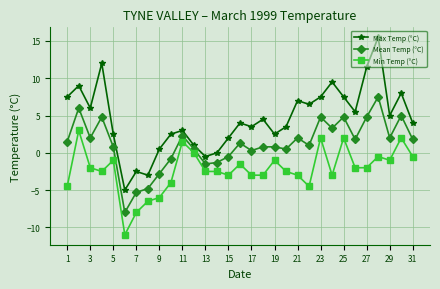

Which series has the largest range (max minus min)?

Max Temp (°C)